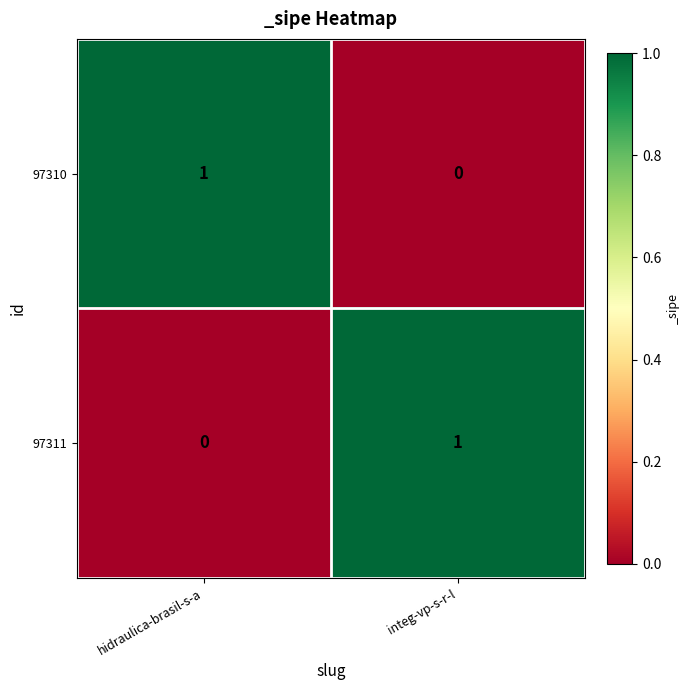

Reading right to left, extract all data points from this chart.

97310: 0	1
97311: 1	0